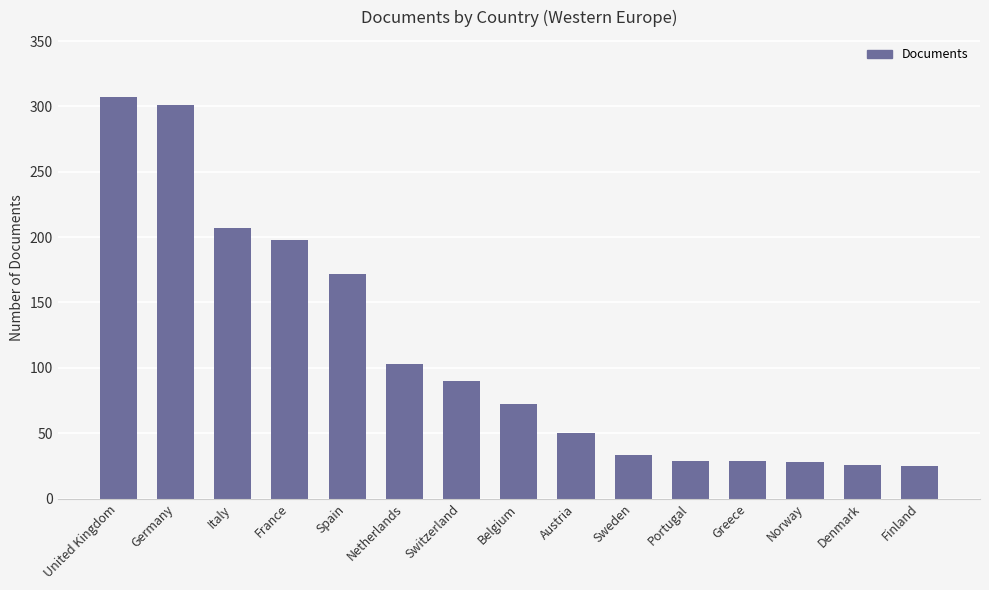

What value does the data have at United Kingdom?

307